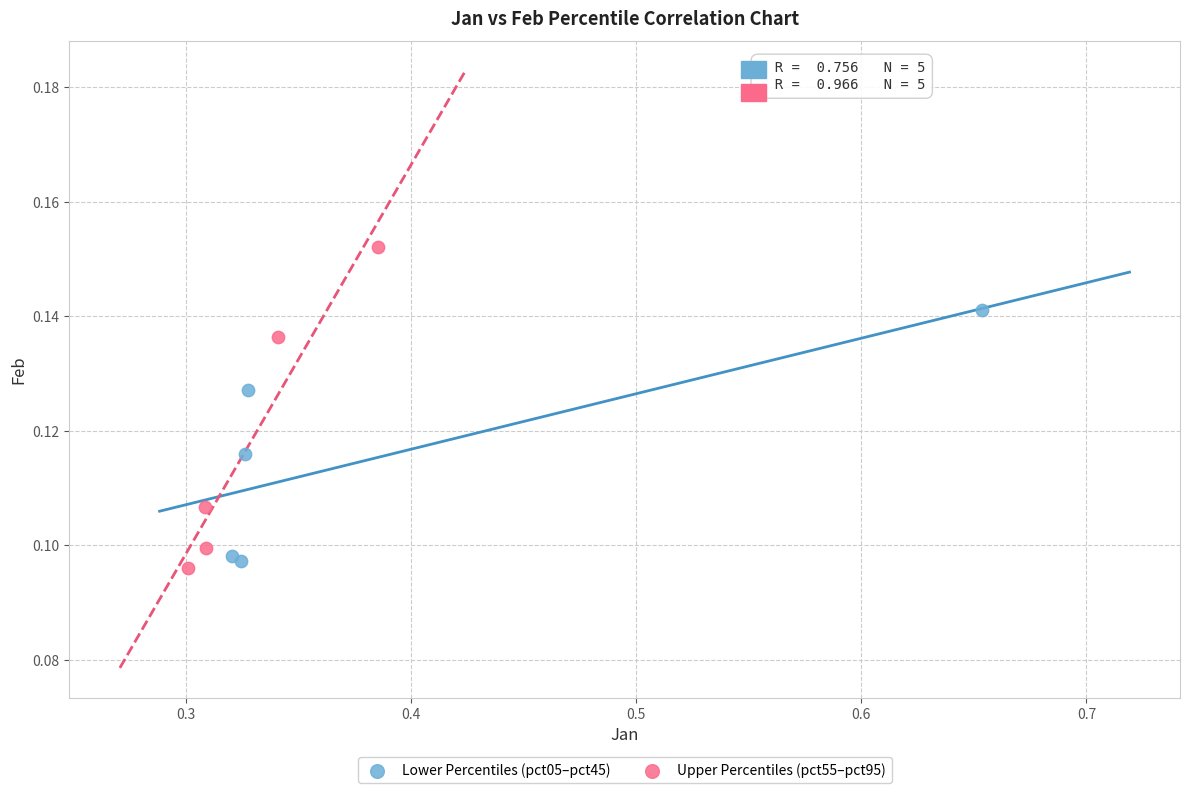

Which series contains the lowest Y value?

Upper Percentiles (pct55–pct95)